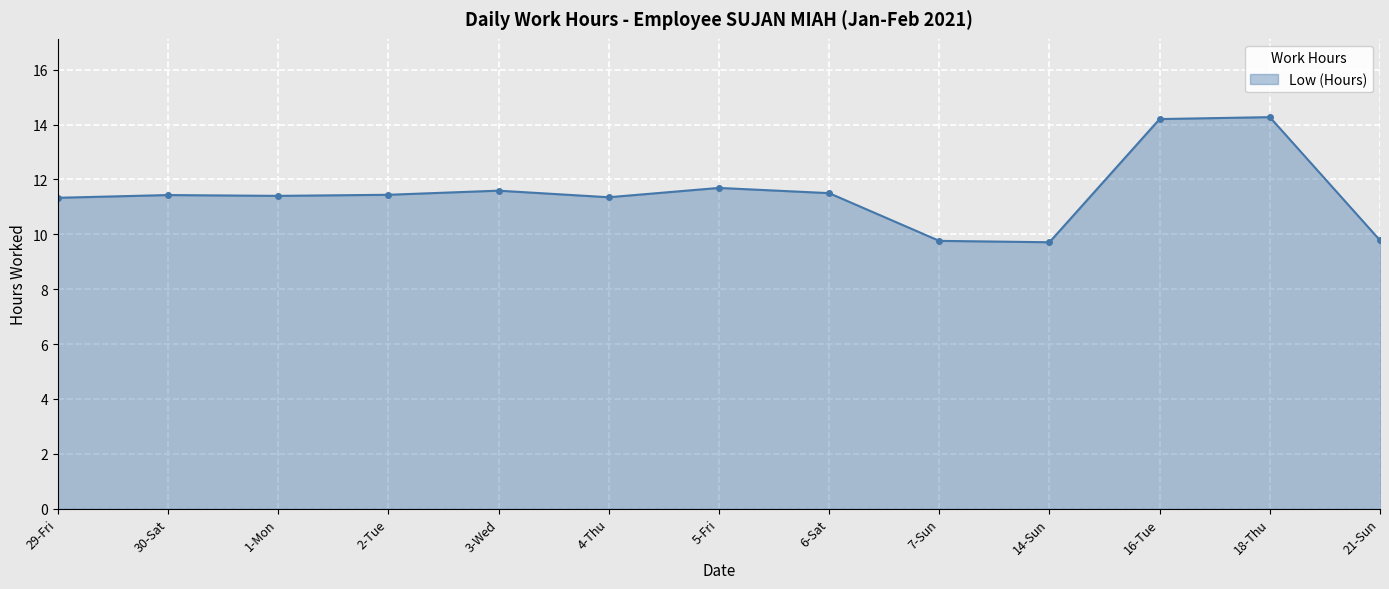

What is the difference between the maximum and minimum values?

4.6